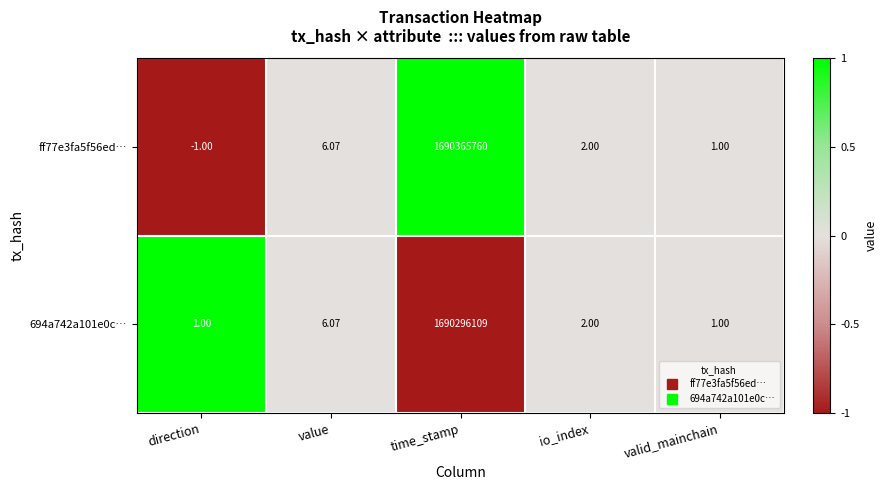

Which series has the widest spread of values?

ff77e3fa5f56ed…